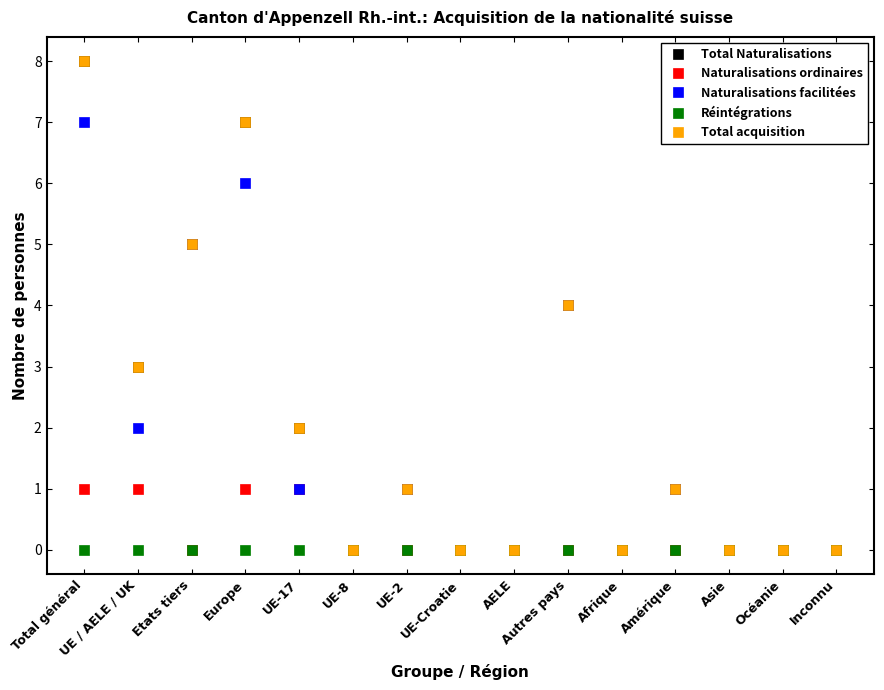

True or false: Naturalisations ordinaires and Réintégrations intersect in this chart.

False